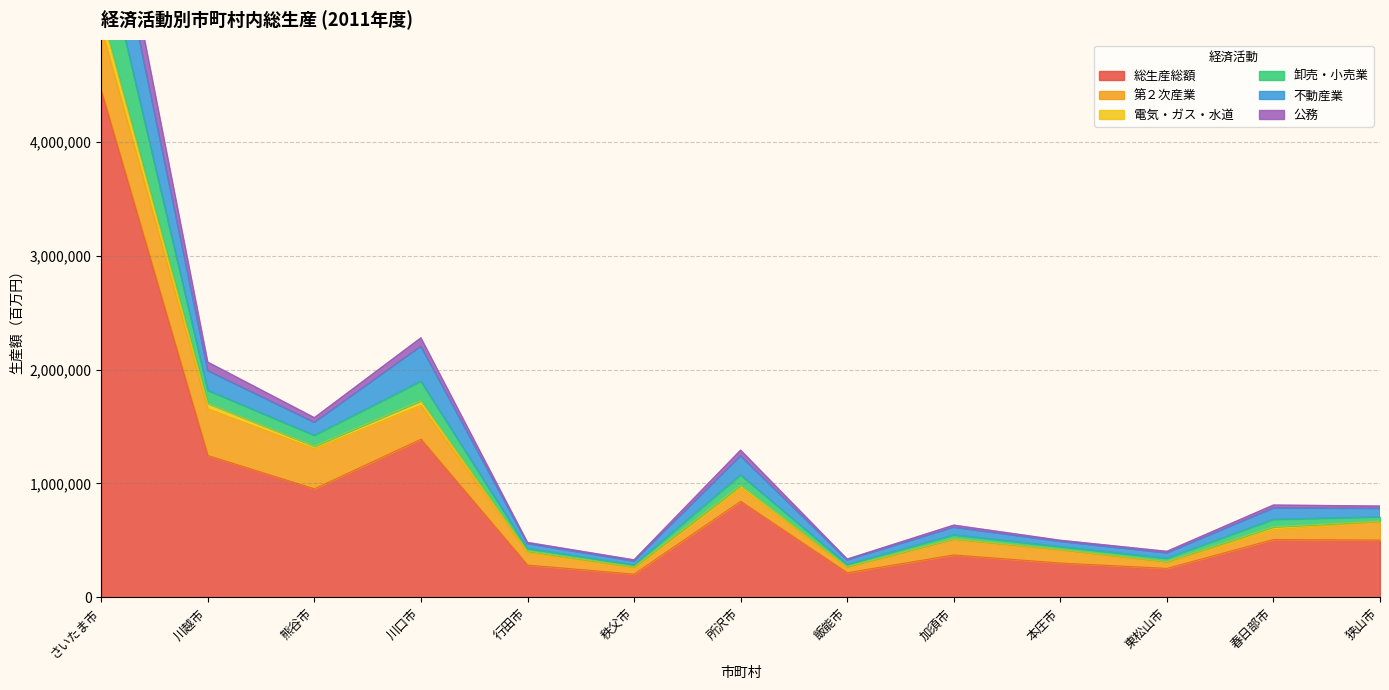

What is the approximate value of 総生産総額 at 川越市?

1245608